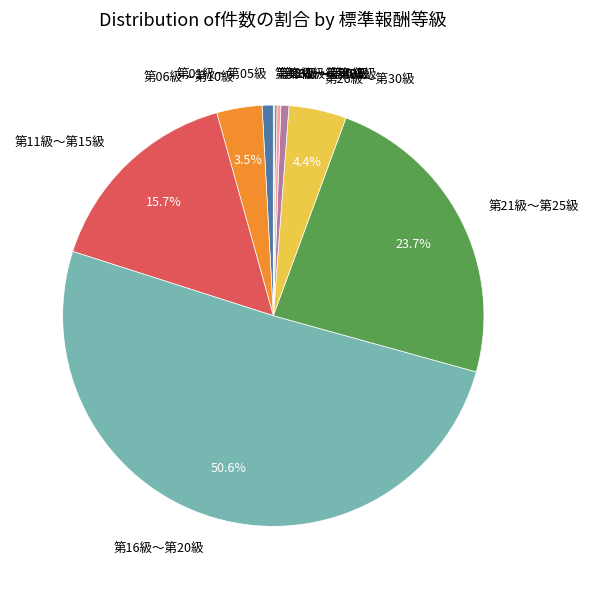

What percentage do 第06級～第10級 and 第16級～第20級 together represent?

54.1%